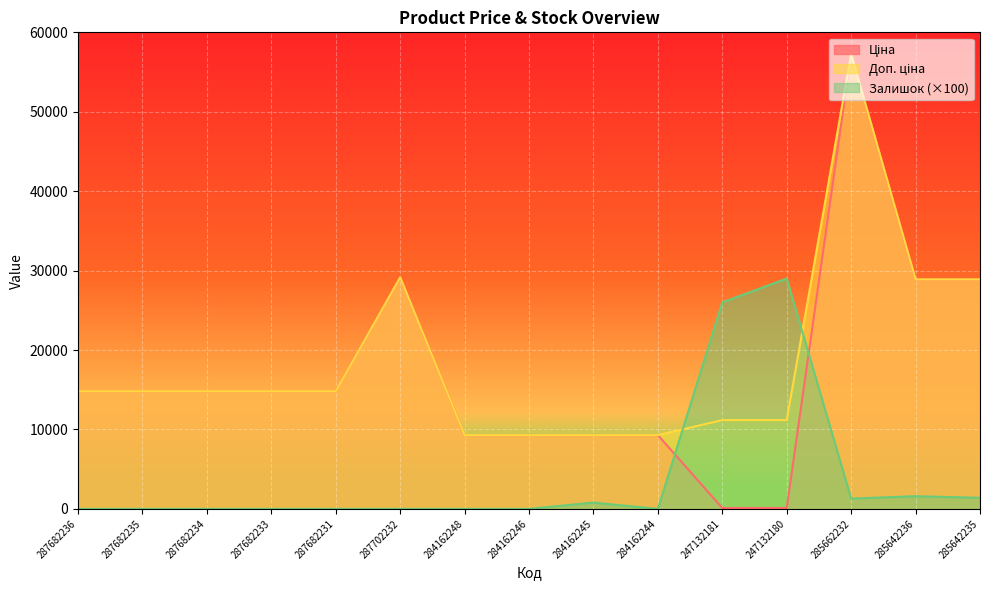

Which series has the widest spread of values?

Ціна